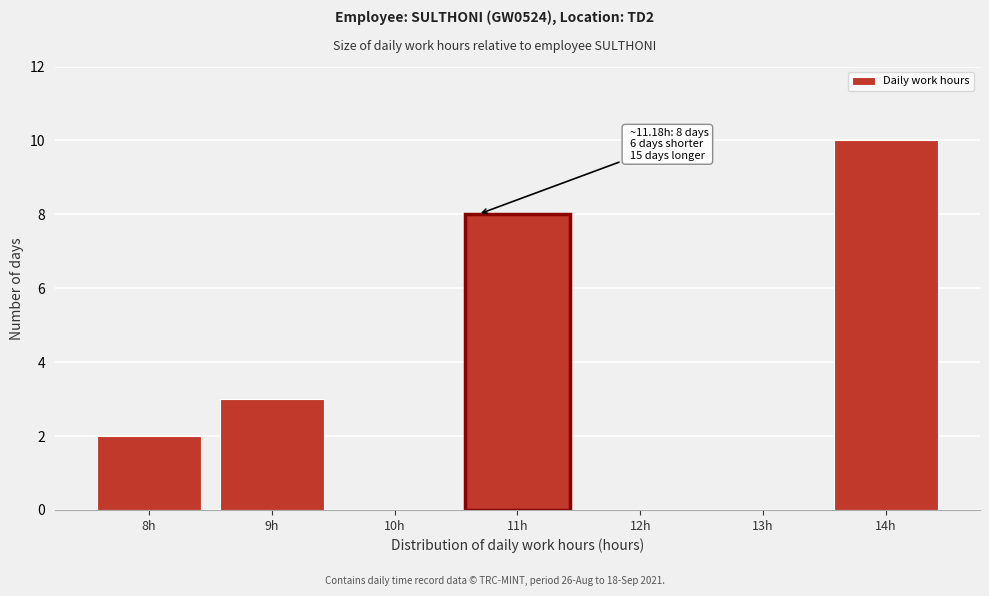

Reading right to left, extract all data points from this chart.

14h=10	13h=0	12h=0	11h=8	10h=0	9h=3	8h=2